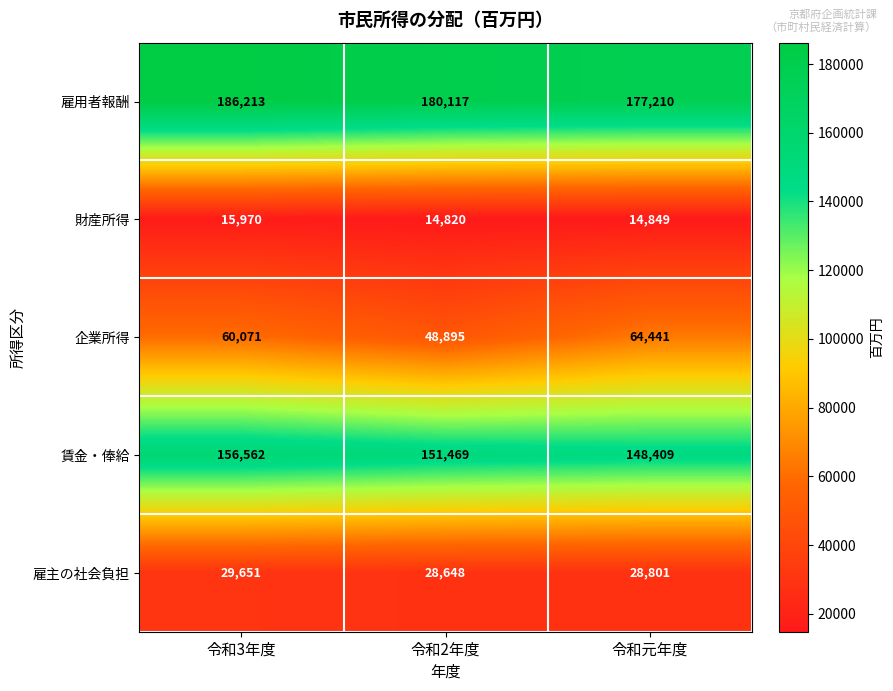

What is the greatest value displayed?

186213